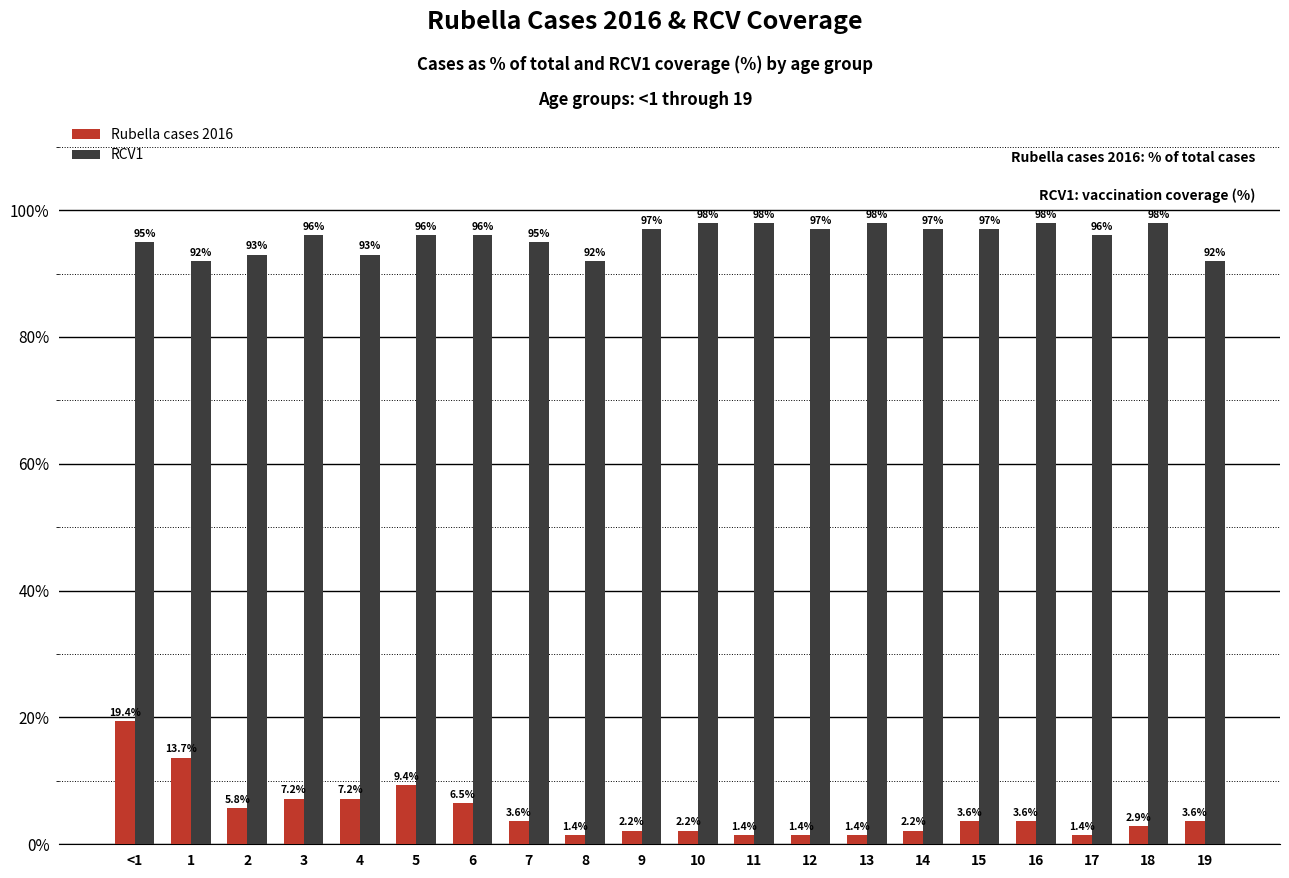

What is the sum of all RCV1 values?

1914.0